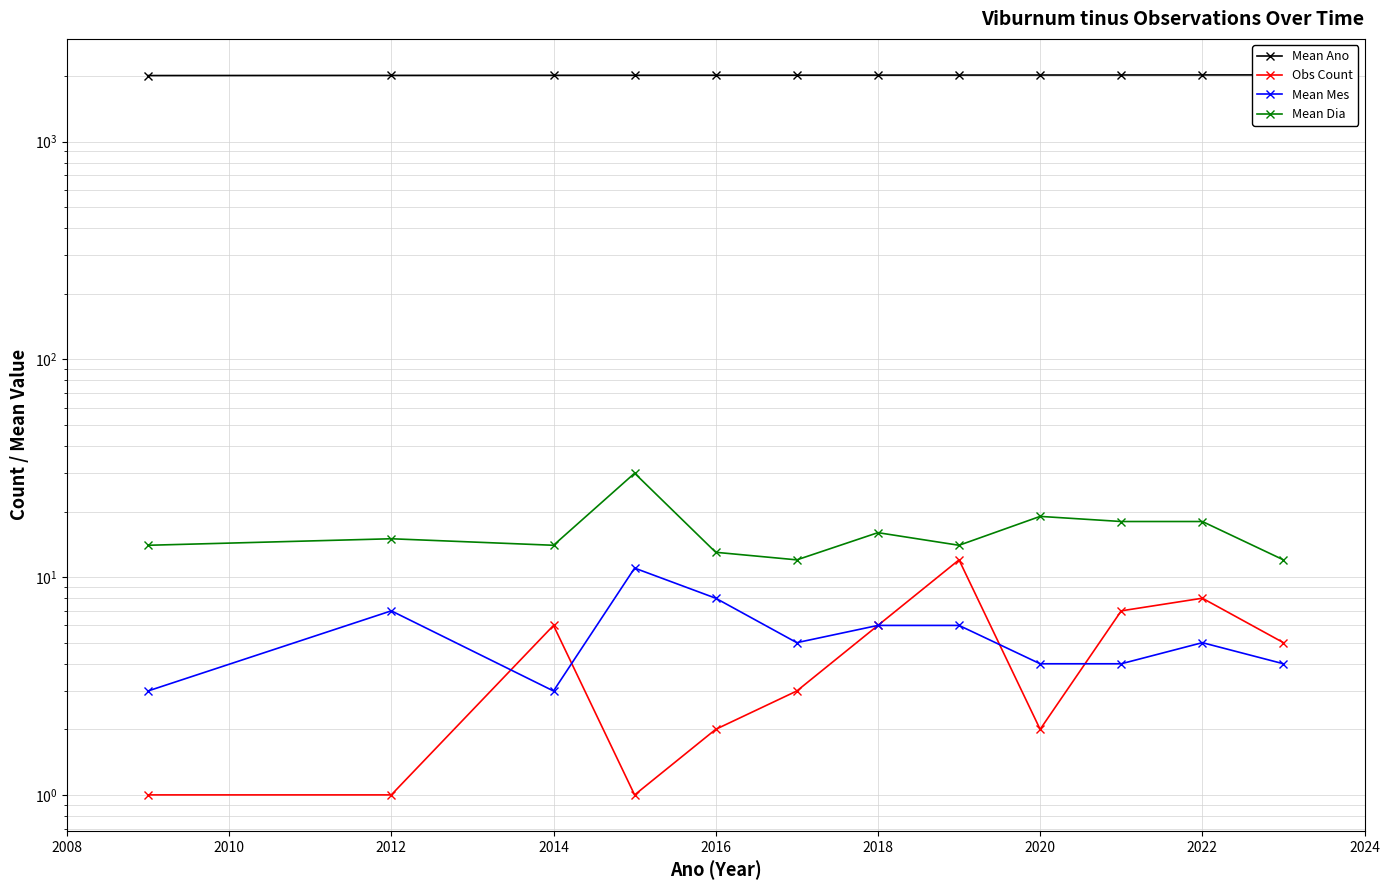

True or false: Mean Mes has more than 2 interior local peaks.

True